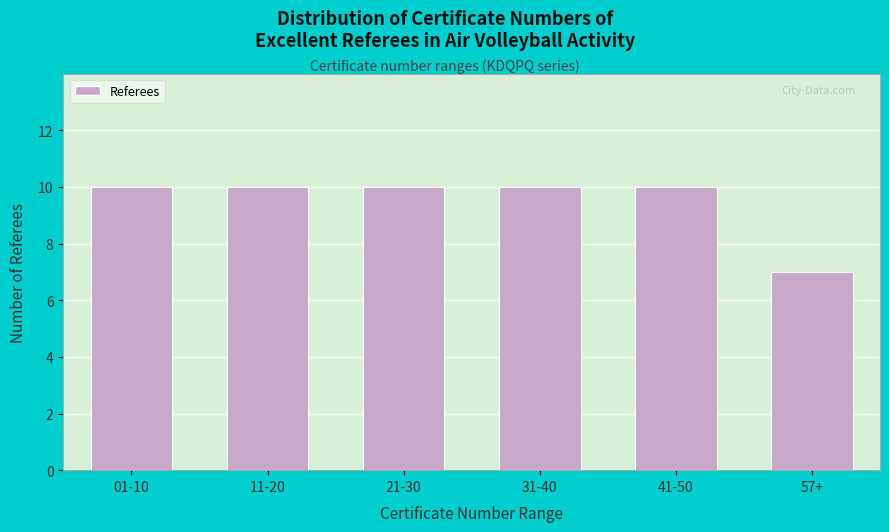

Reading left to right, list all the values displayed in this chart.

10	10	10	10	10	7